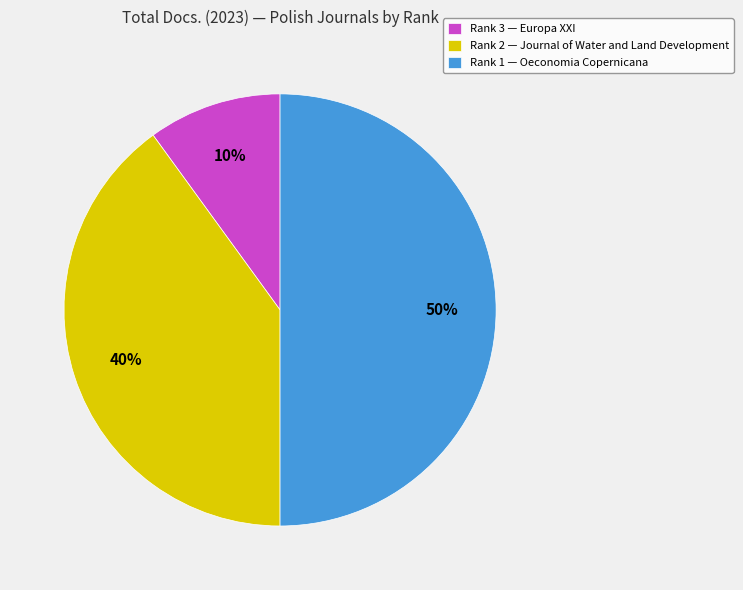

Count the number of slices in the pie.

3